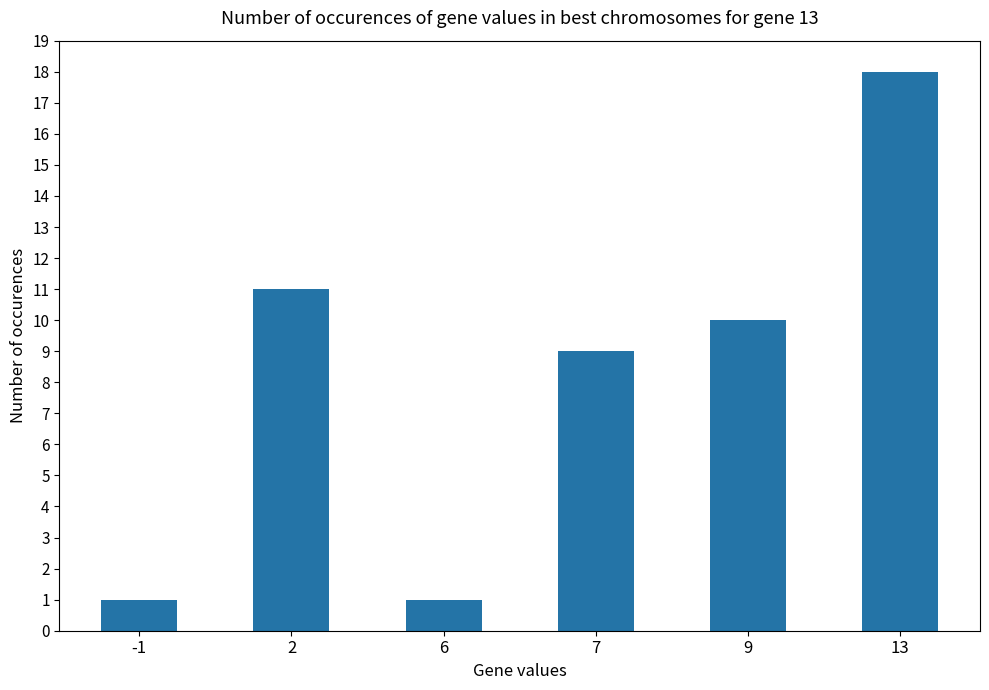

Reading left to right, what are all the values shown in this chart?

1	11	1	9	10	18